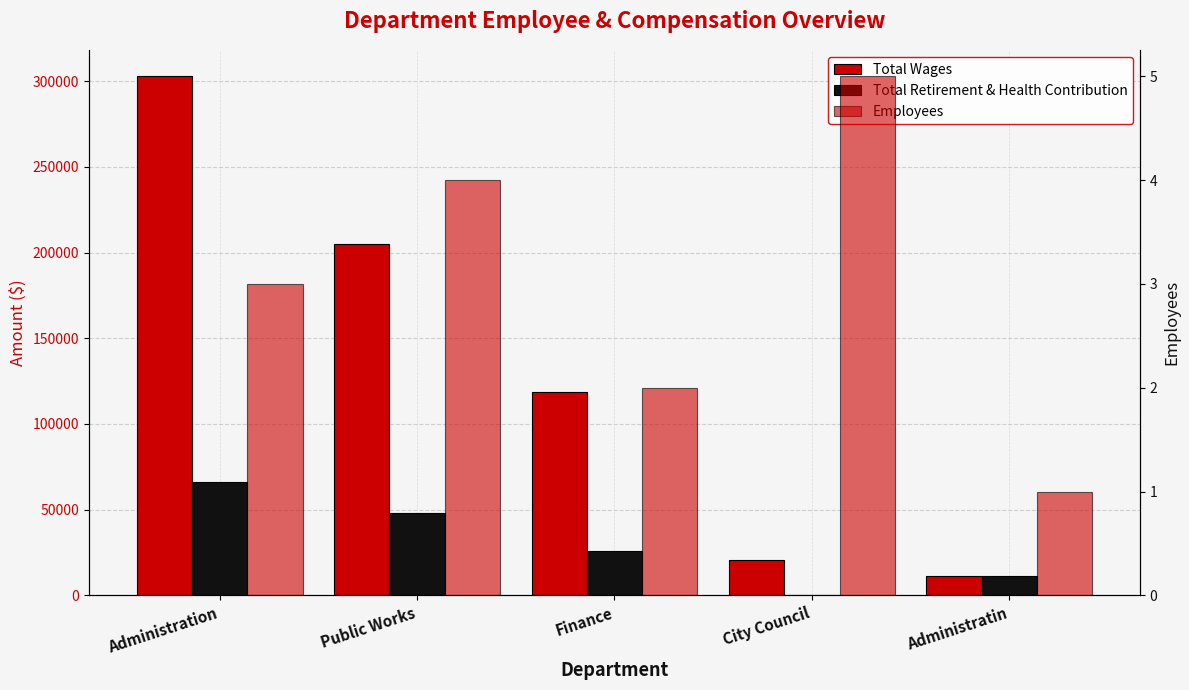

Count the Total Retirement & Health Contribution values in the range 11276 to 47799.

3